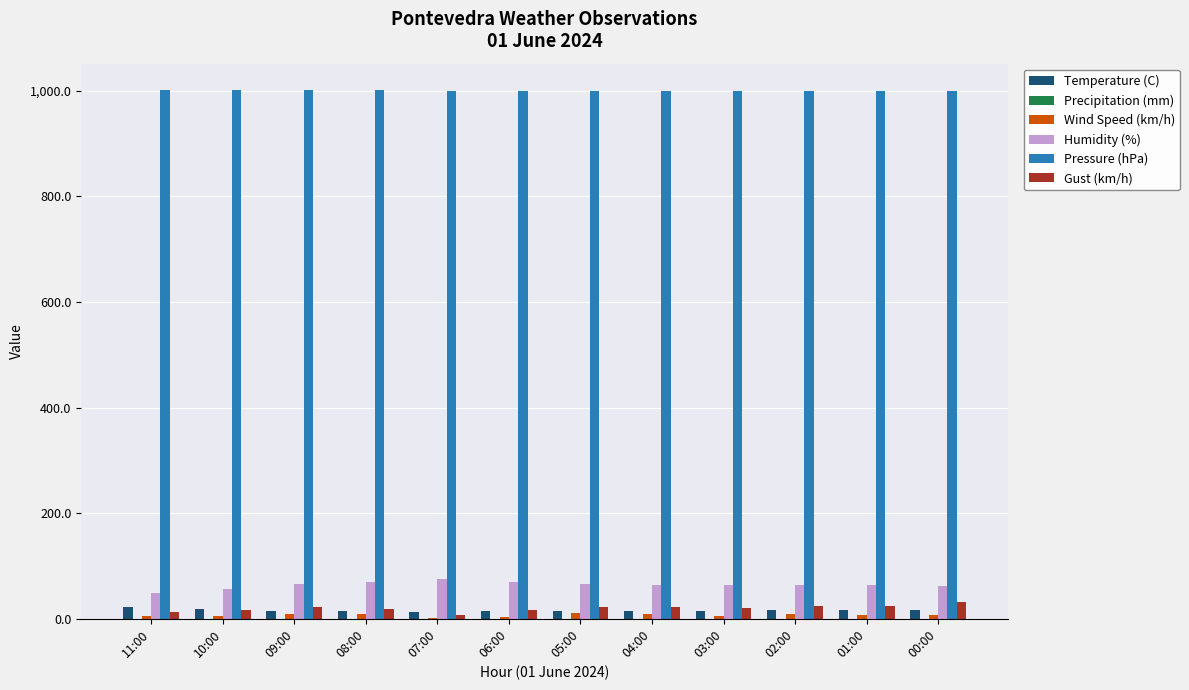

How many categories are shown in the chart?

12